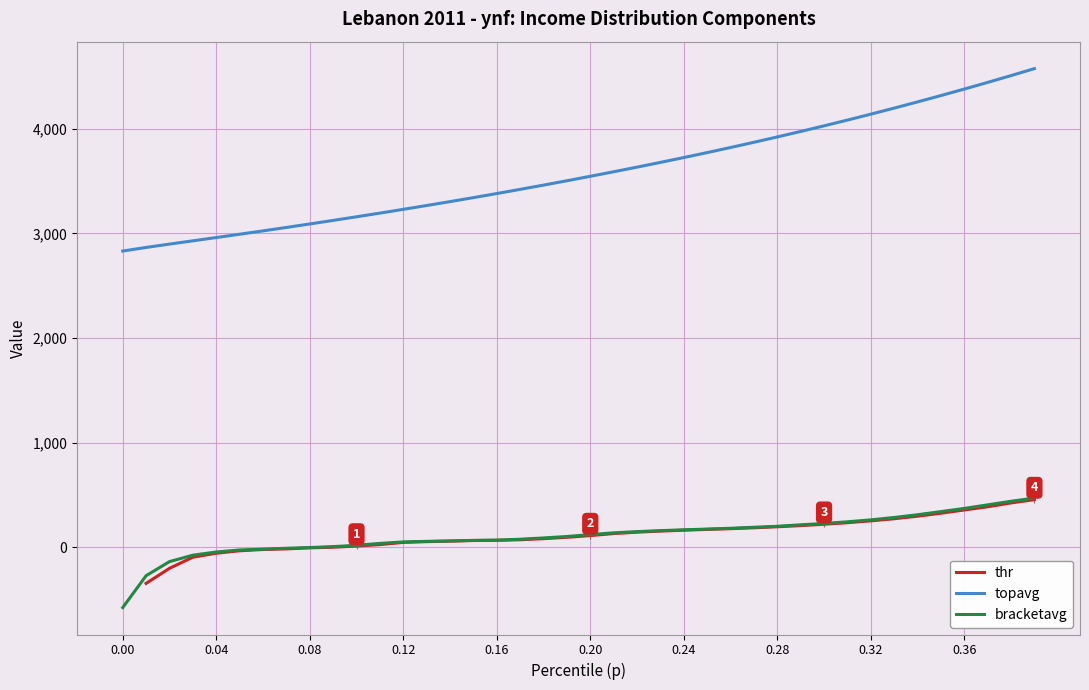

How many values in bracketavg are above zero?

31